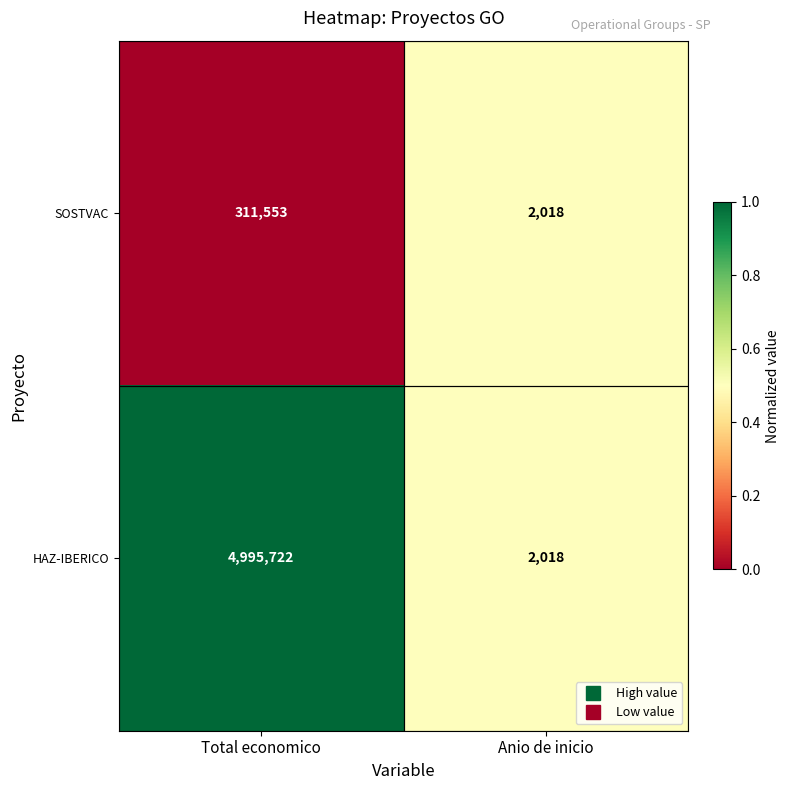

What is the difference between the HAZ-IBERICO values at Anio de inicio and Total economico?

4993704